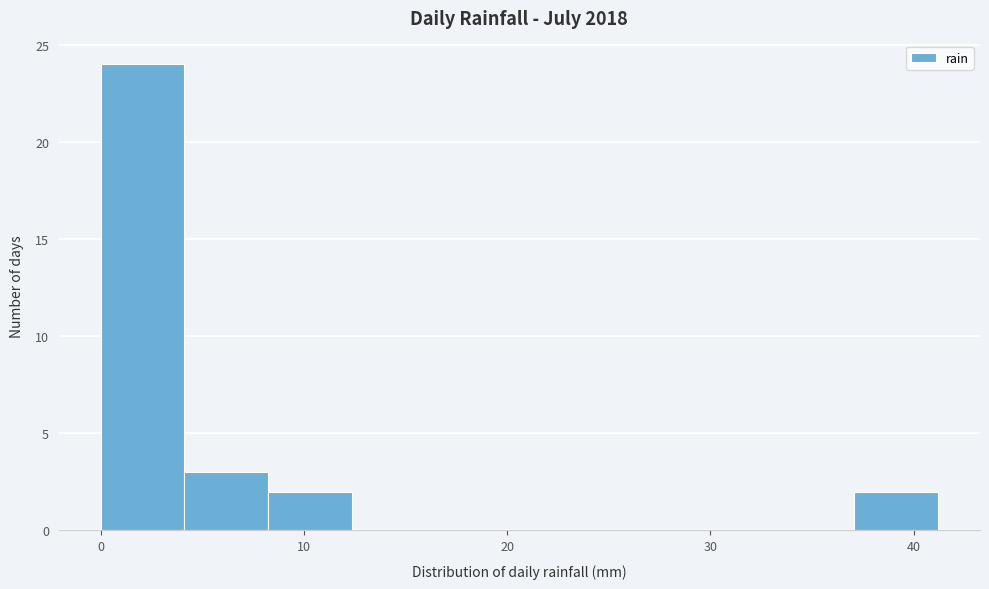

What is the height of the bar covering 37 to 41 on the x-axis? Neither the bar edges nor the heights are printed on the chart, so give them approximately, as read against the axes.

2